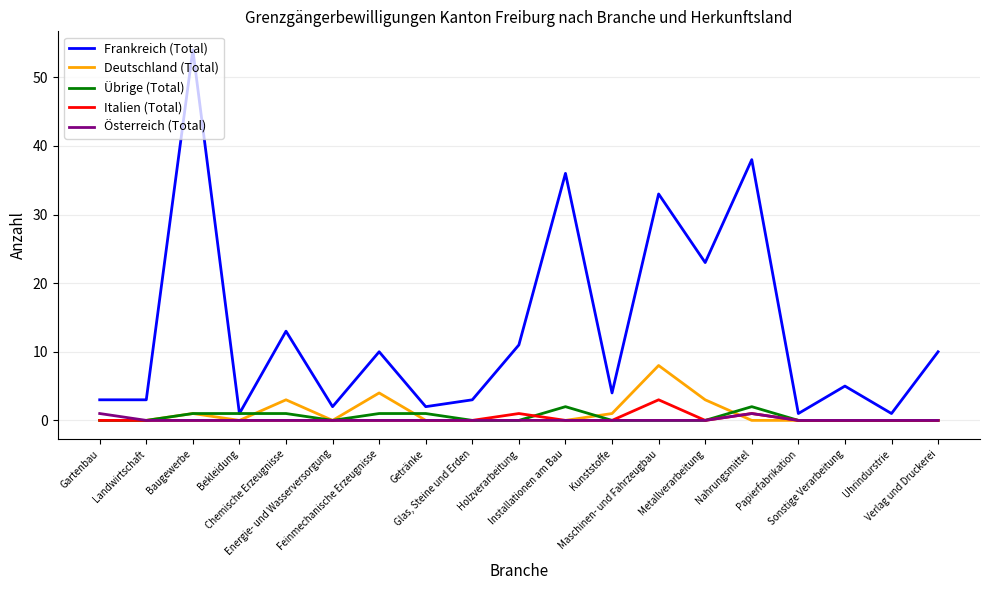

Does the chart display data point markers on the line(s)?

No